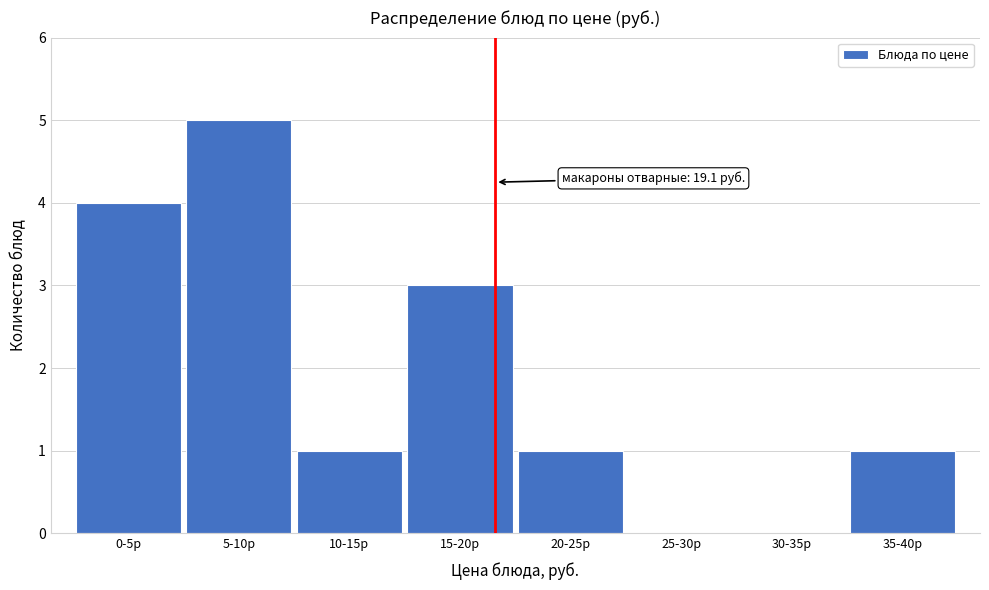

Reading left to right, extract all data points from this chart.

0-5р=4	5-10р=5	10-15р=1	15-20р=3	20-25р=1	25-30р=0	30-35р=0	35-40р=1